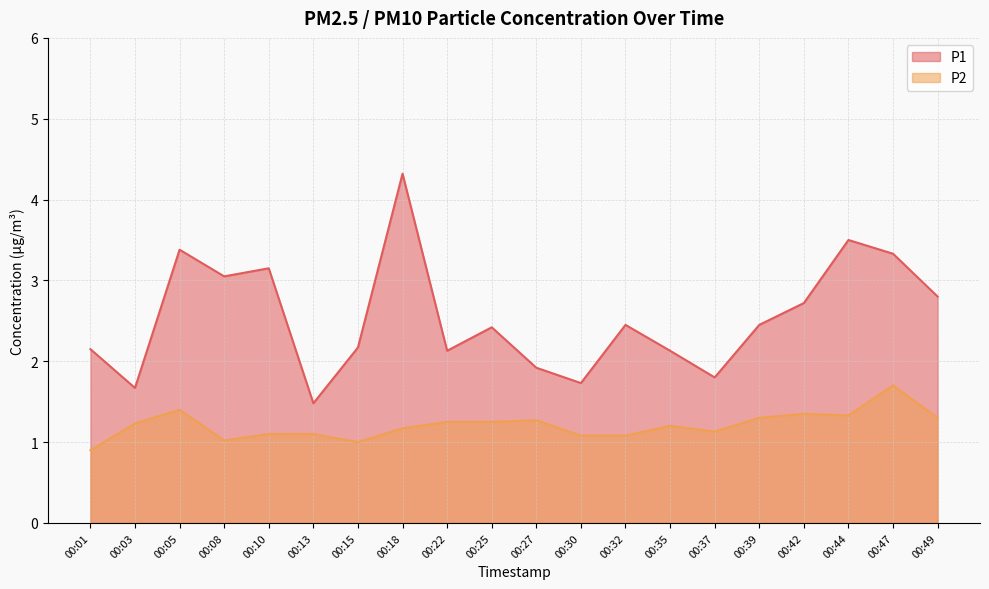

Which series has the largest total across all categories?

P1